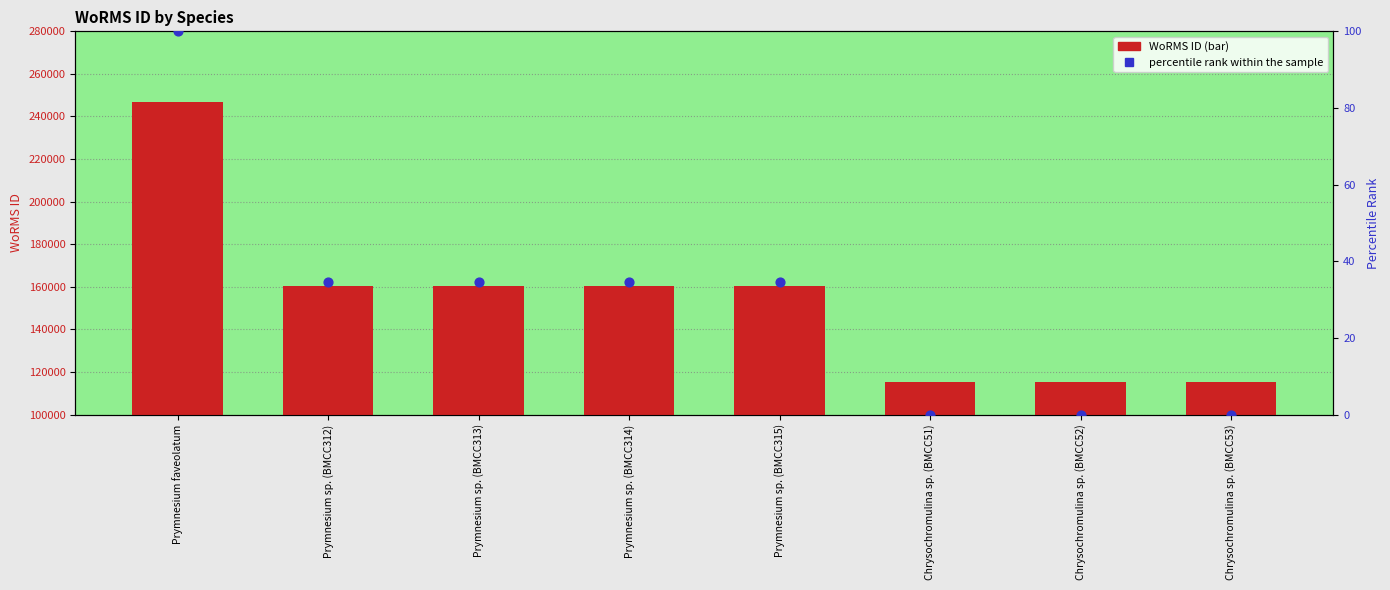

What are all the series names shown in the legend?

WoRMS ID, percentile rank within the sample